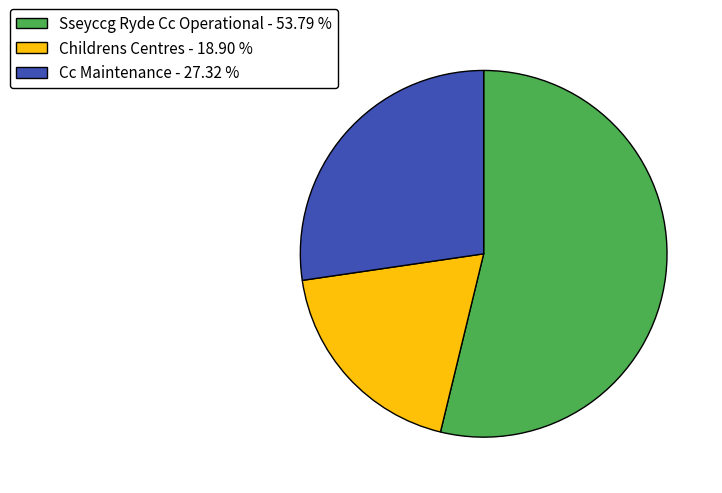

How many slices are in this pie chart?

3